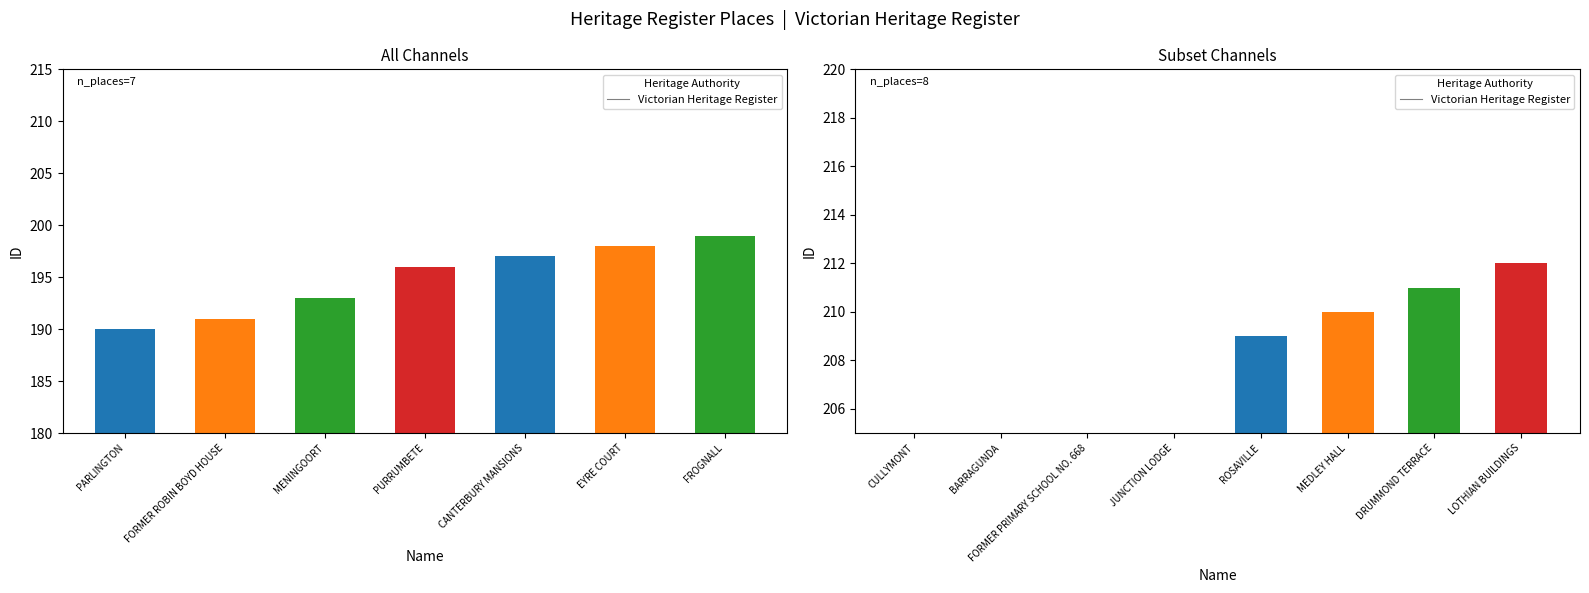

The value at CULLYMONT is 90. True or false?

False